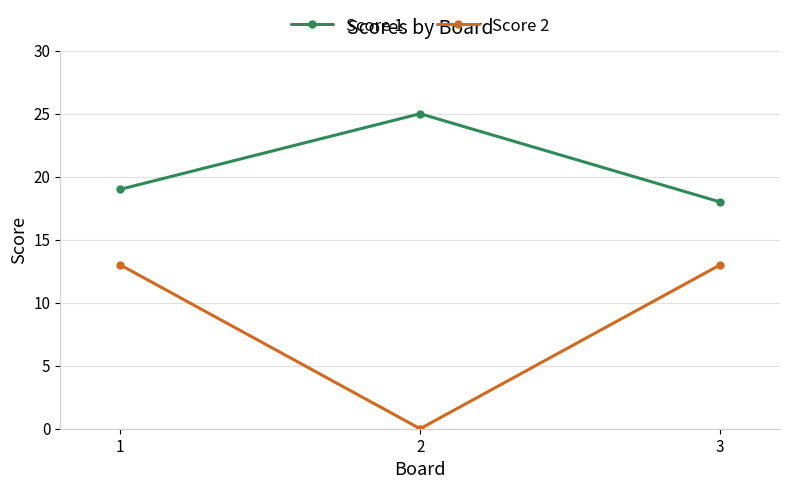

At which label is Score 1 closest to 21?

1